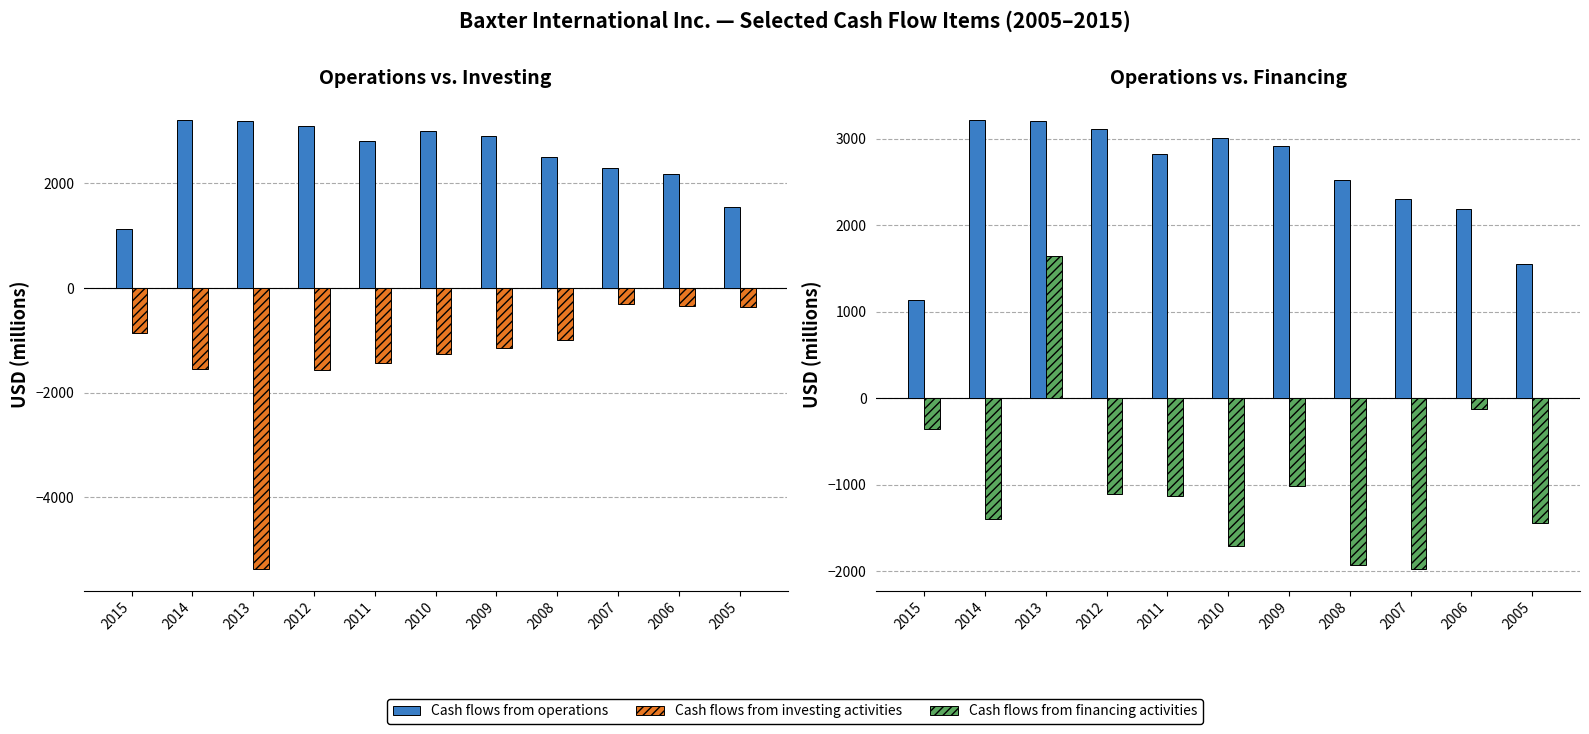

How many distinct data groups are displayed?

3